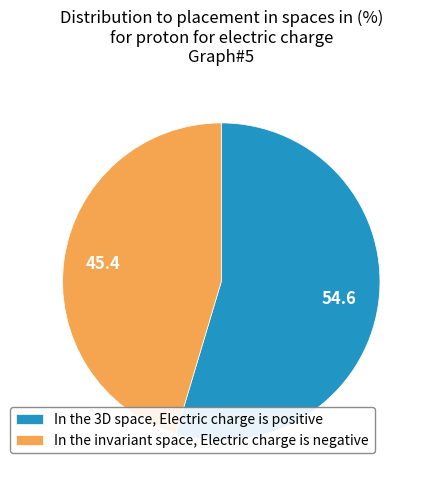

Count the number of slices in the pie.

2